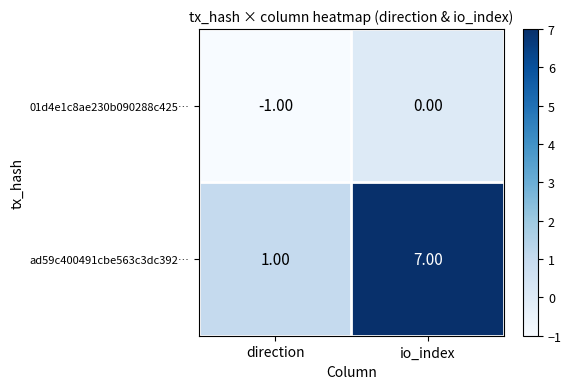

Which category has the lowest value across all series?

direction